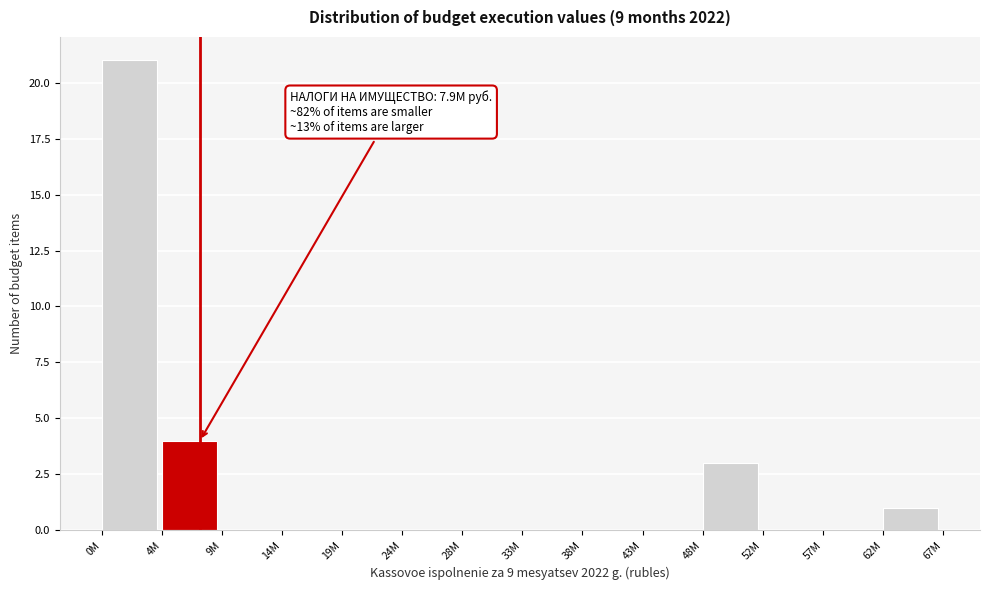

Reading right to left, what are all the values shown in this chart?

62M=1	57M=0	52M=0	48M=3	43M=0	38M=0	33M=0	28M=0	24M=0	19M=0	14M=0	9M=0	4M=4	0M=21